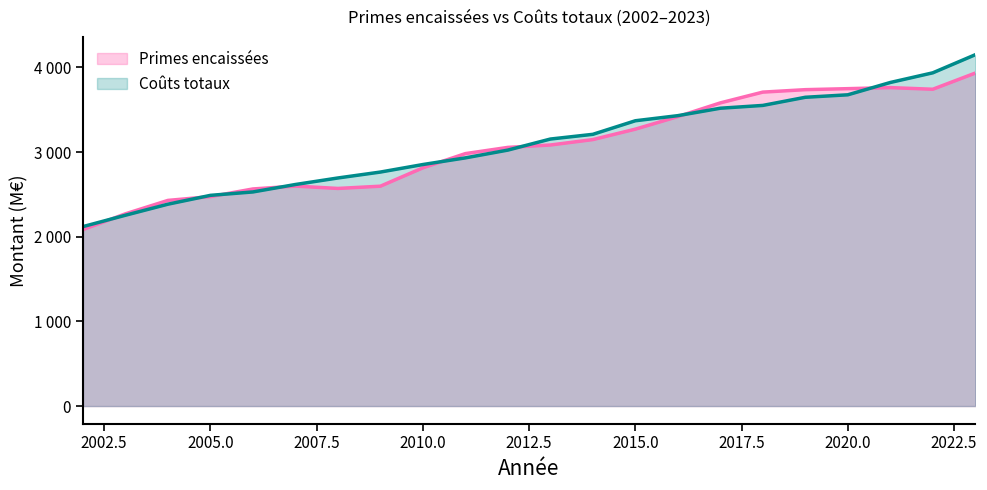

Which series has the largest total across all categories?

Coûts totaux